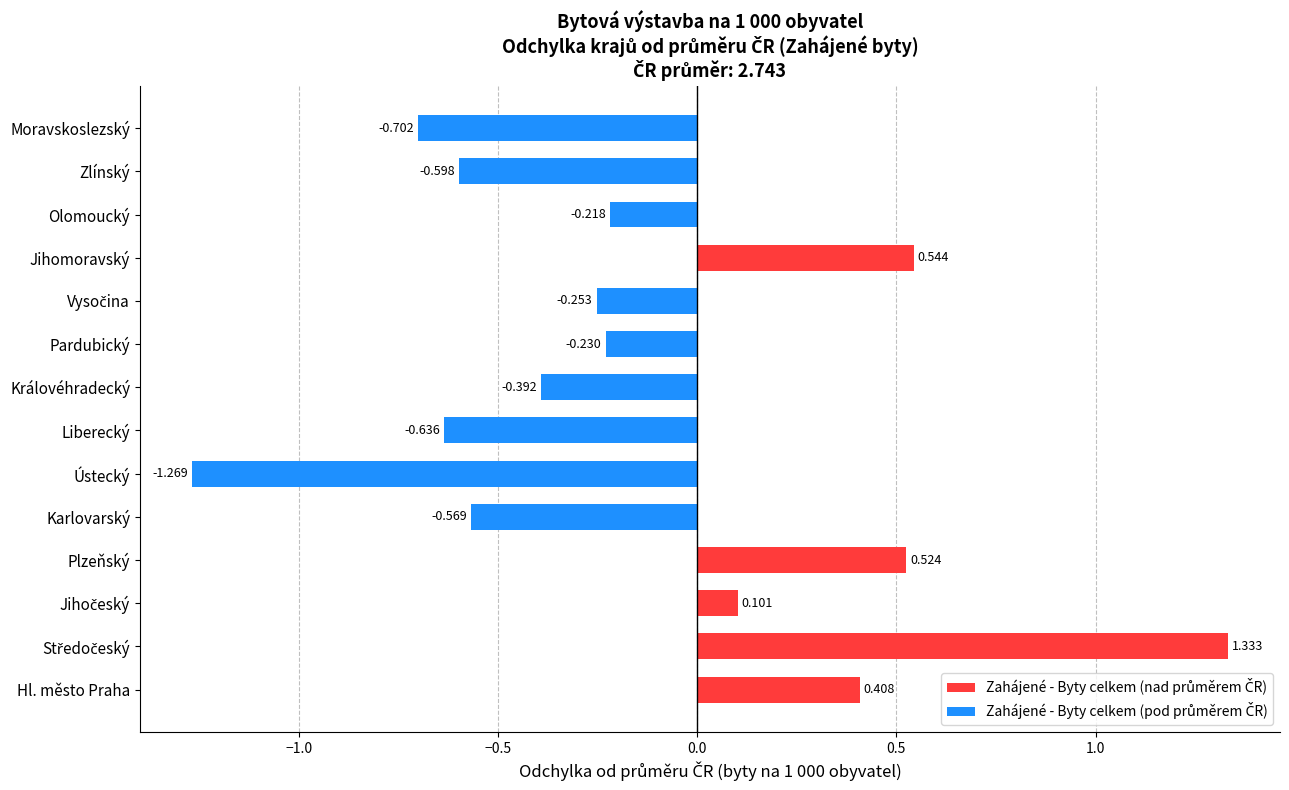

Which category has the lowest value across all series?

Ústecký